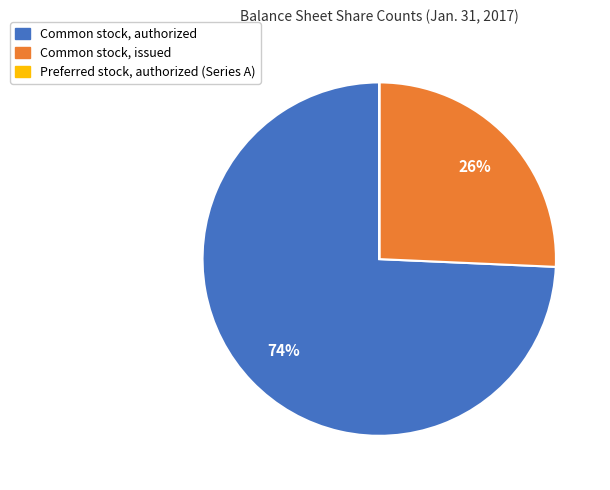

Is there any slice that represents more than half of the pie?

Yes